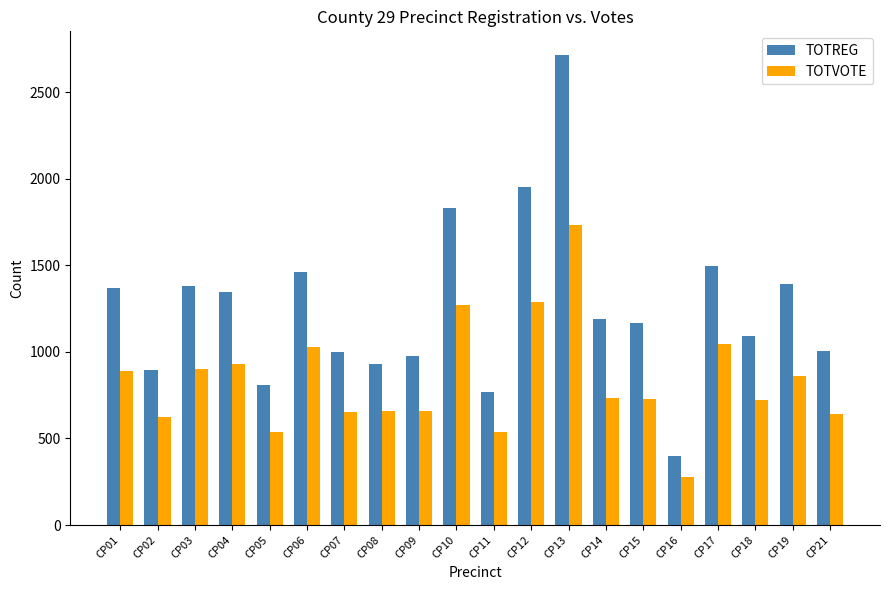

The value of TOTVOTE at CP08 is 657. True or false?

True